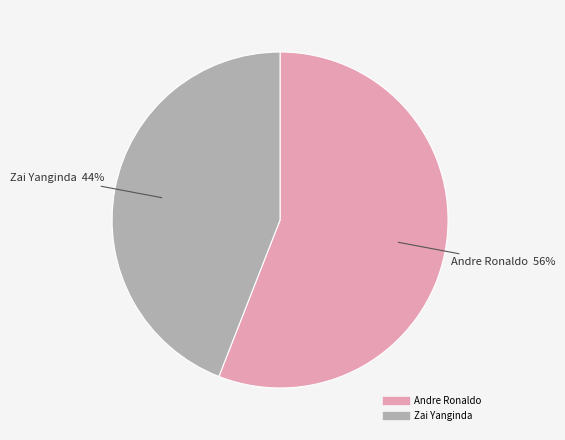

To the nearest percent, what portion does Andre Ronaldo represent?

56%